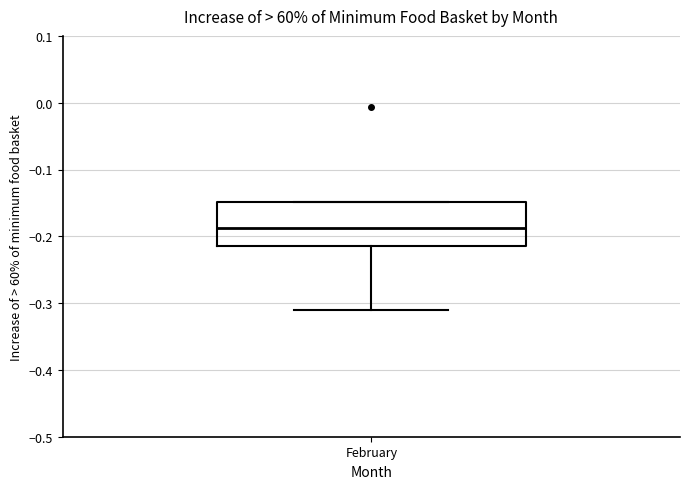

Transcribe this box plot: give where the median line is, the range the box spans, and where the two whiskers end, as read against the y-axis. The values are not printed on the chart, so give them approximately, as read against the axis.

median -0.19, box -0.21 to -0.15, whiskers -0.31 to -0.15